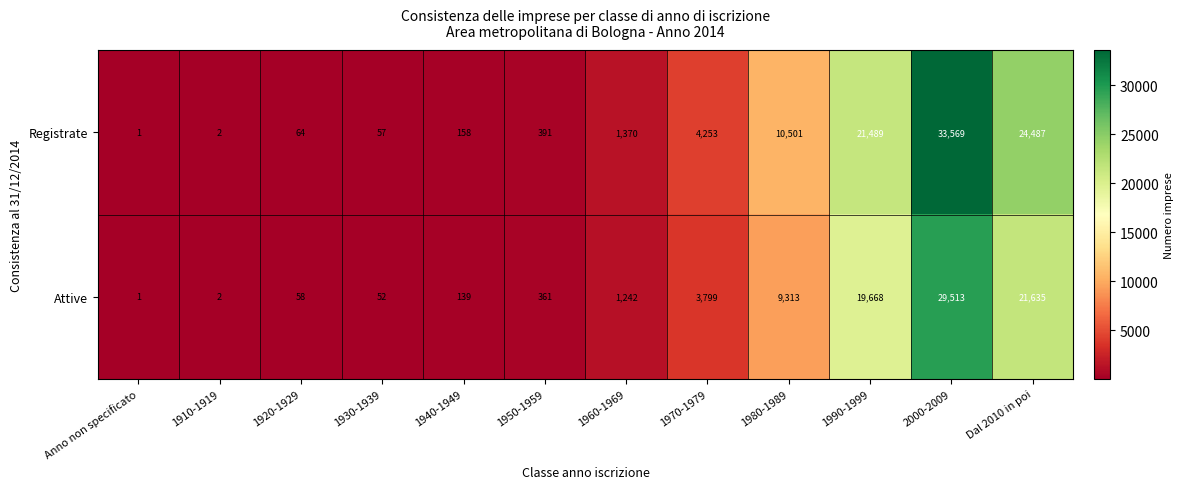

What is the difference between the Registrate values at 1960-1969 and 1920-1929?

1306